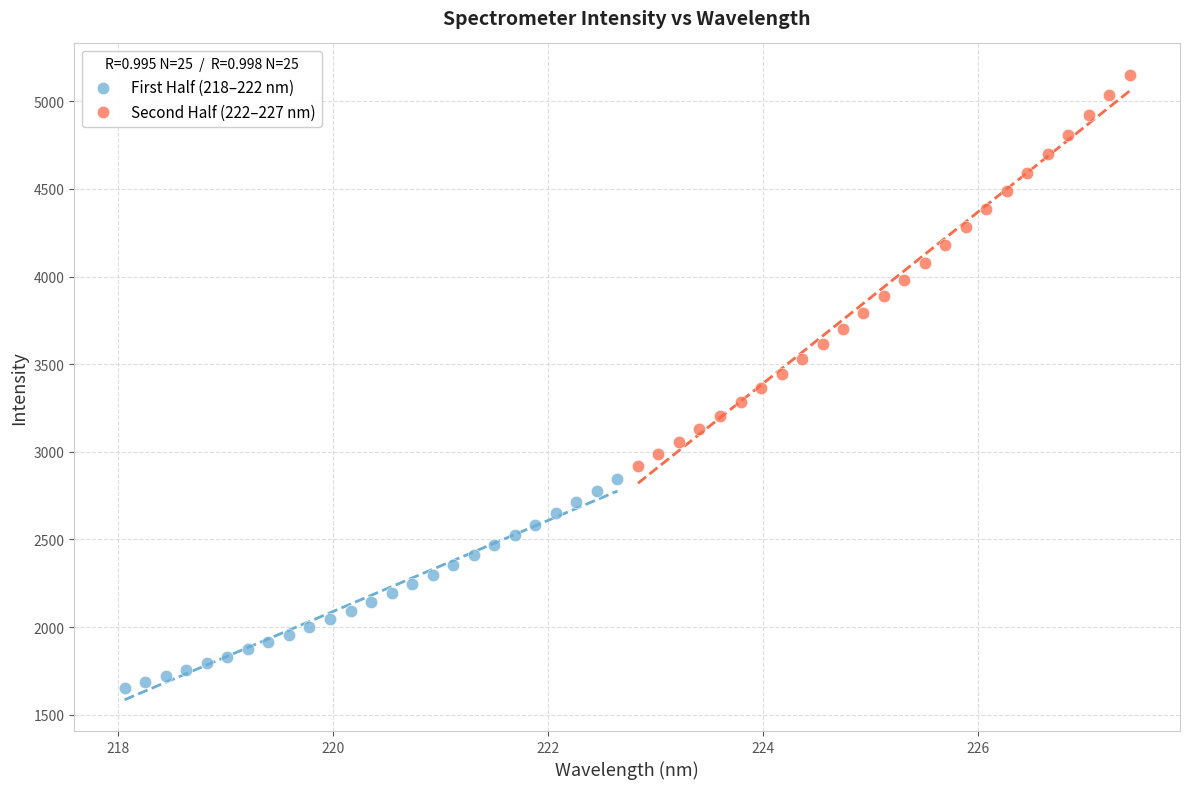

Which series reaches the minimum Y coordinate?

First Half (218–222 nm)